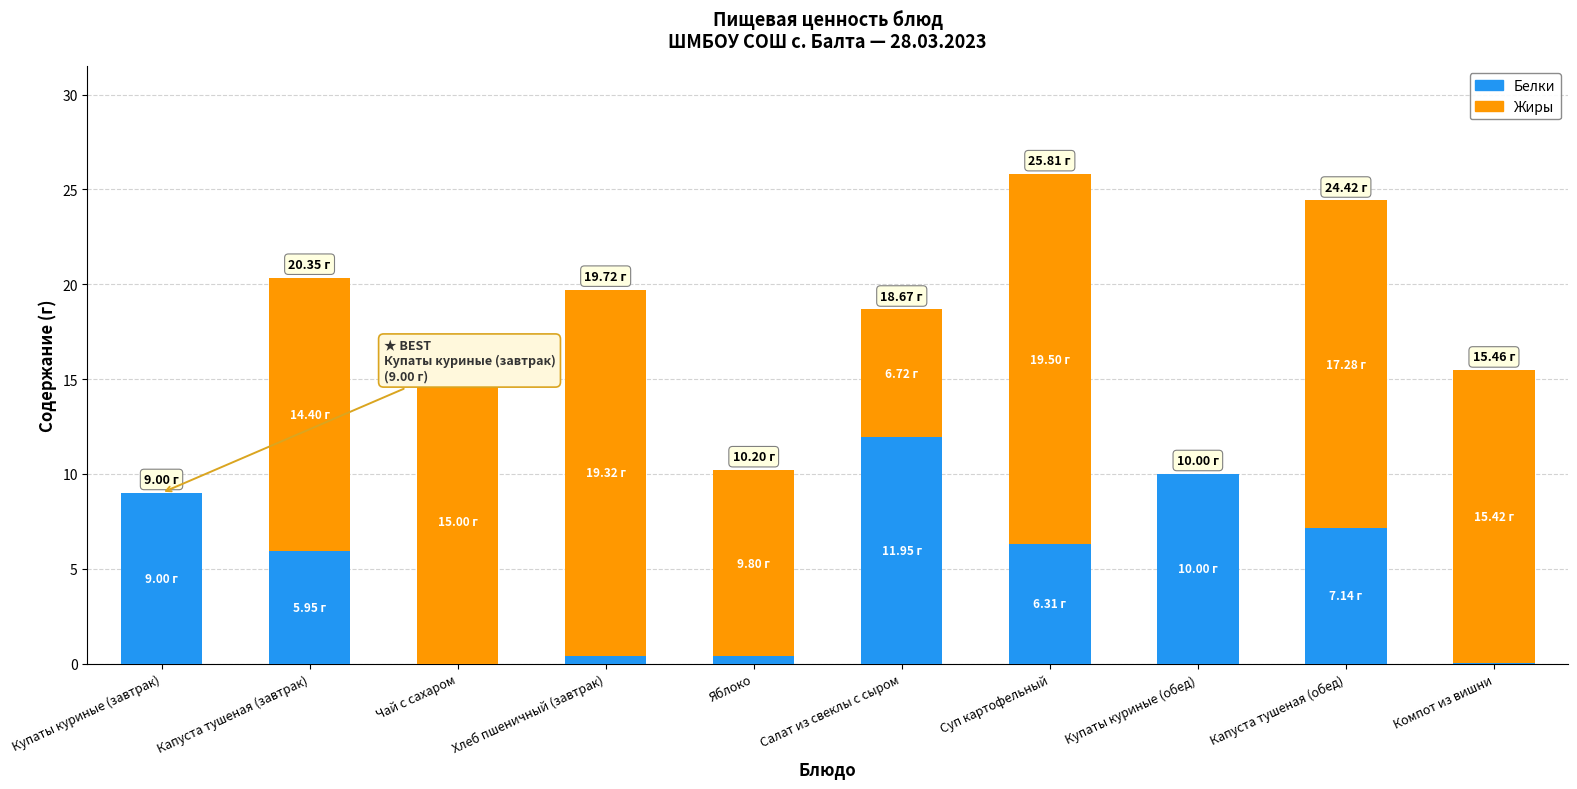

Where is Белки nearest to the value 5?

Капуста тушеная (завтрак)